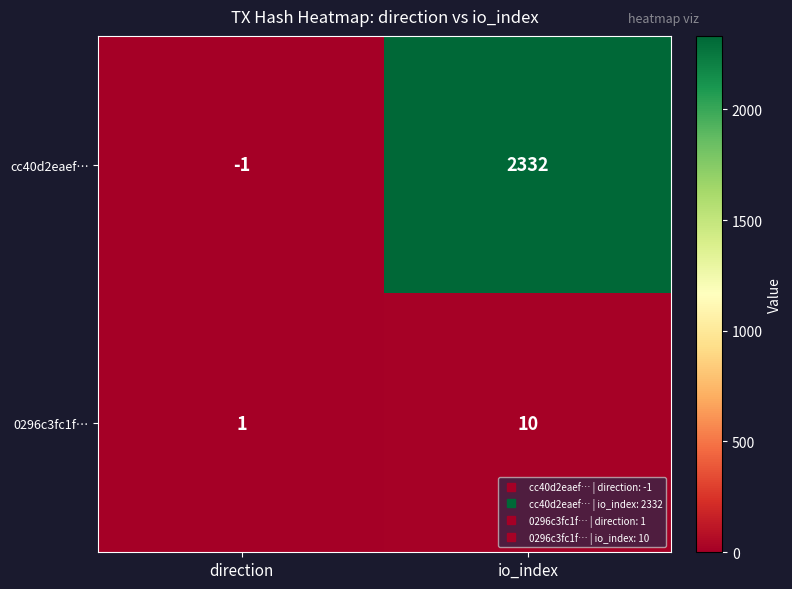

Which category has the highest value across all series?

io_index